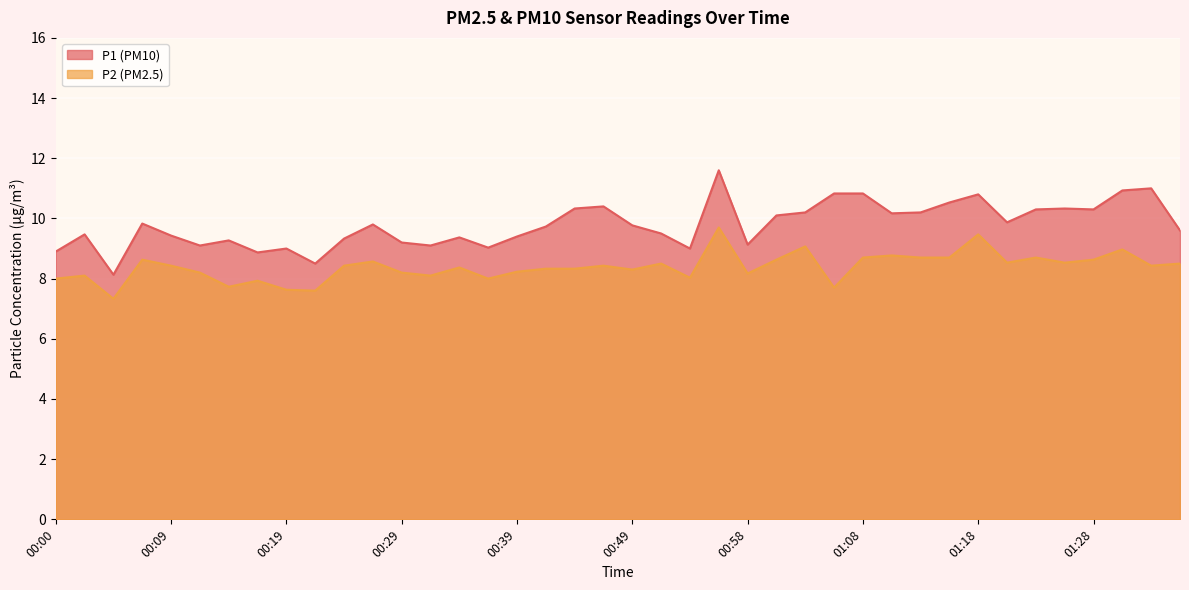

Rank the categories by P1 value from lowest to highest.

00:05, 00:22, 00:17, 00:00, 00:19, 00:54, 00:36, 00:12, 00:31, 00:58, 00:29, 00:14, 00:24, 00:34, 00:39, 00:09, 00:02, 00:51, 01:35, 00:41, 00:49, 00:27, 00:07, 01:21, 01:01, 01:11, 01:03, 01:13, 01:23, 01:28, 00:44, 01:25, 00:46, 01:16, 01:18, 01:06, 01:08, 01:30, 01:33, 00:56